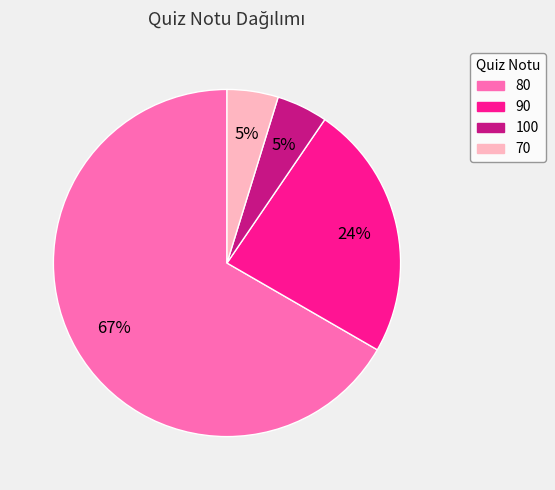

Is it true that 90 is 11% of the pie?

False